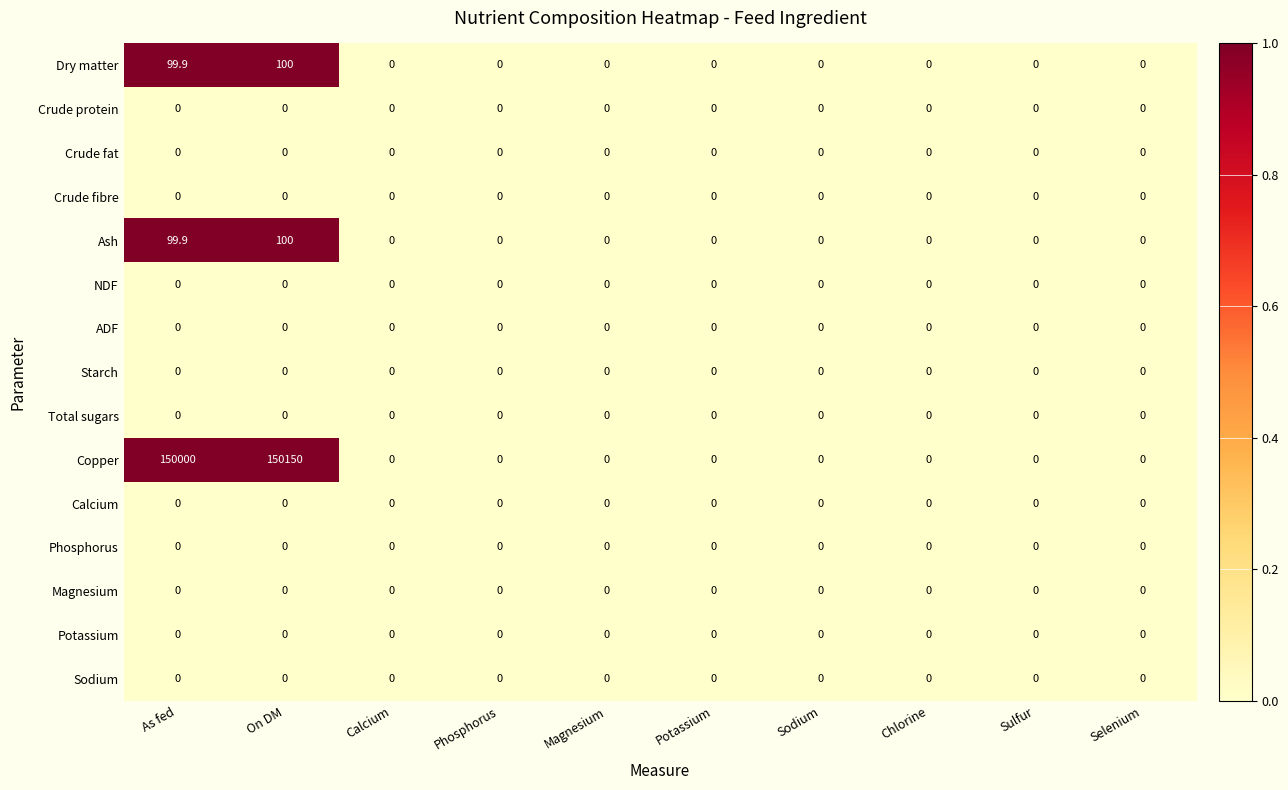

Which category has the highest value across all series?

On DM